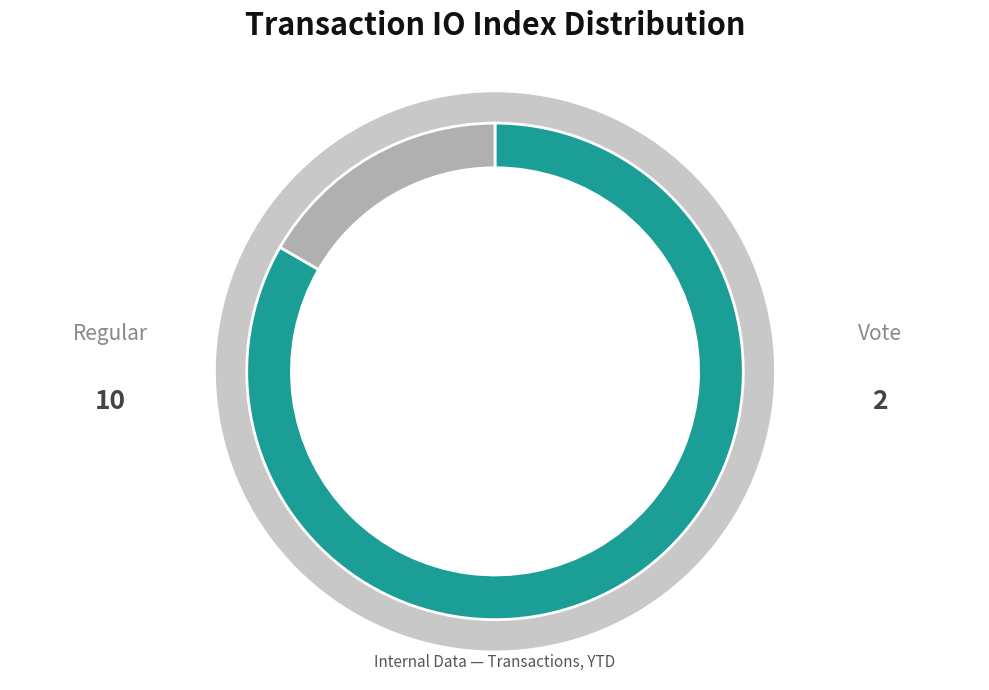

What is the change in value from Regular to Vote?

-8